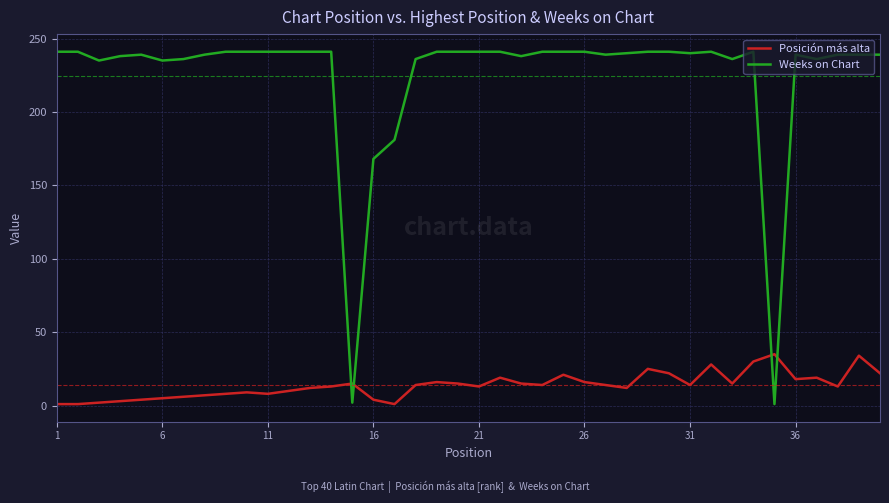

Rank the series by their average value, from lowest to highest.

Posición más alta, Weeks on Chart